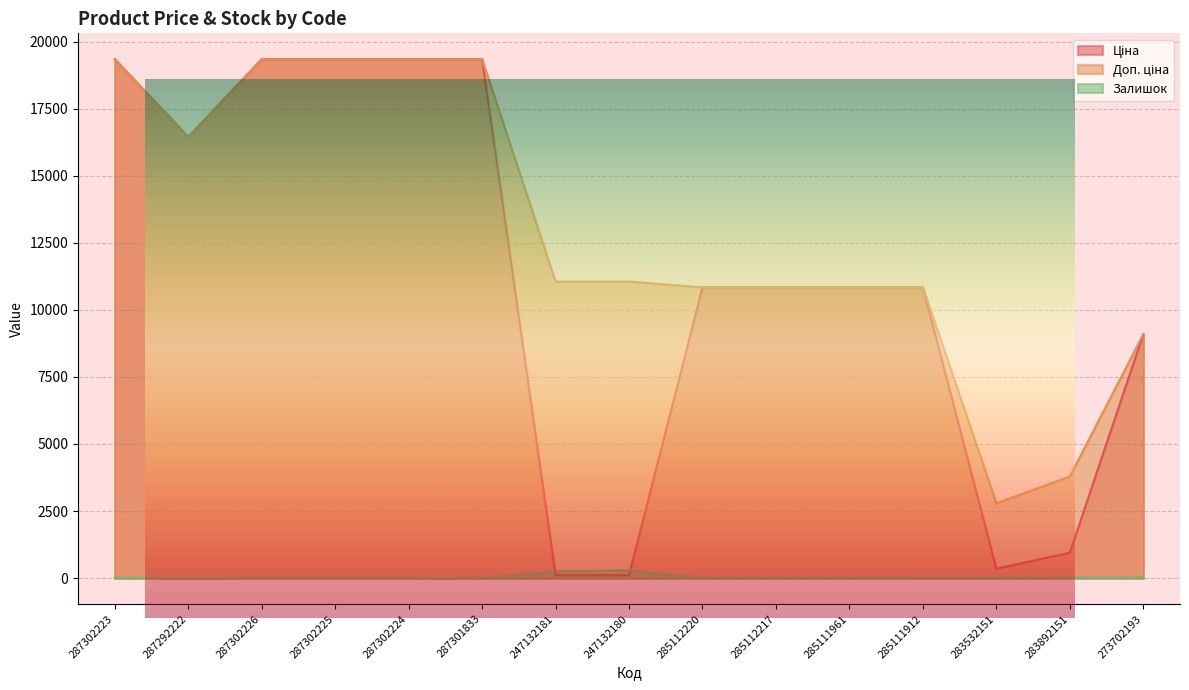

What is the difference between the maximum and minimum values in the Ціна series?

19232.5